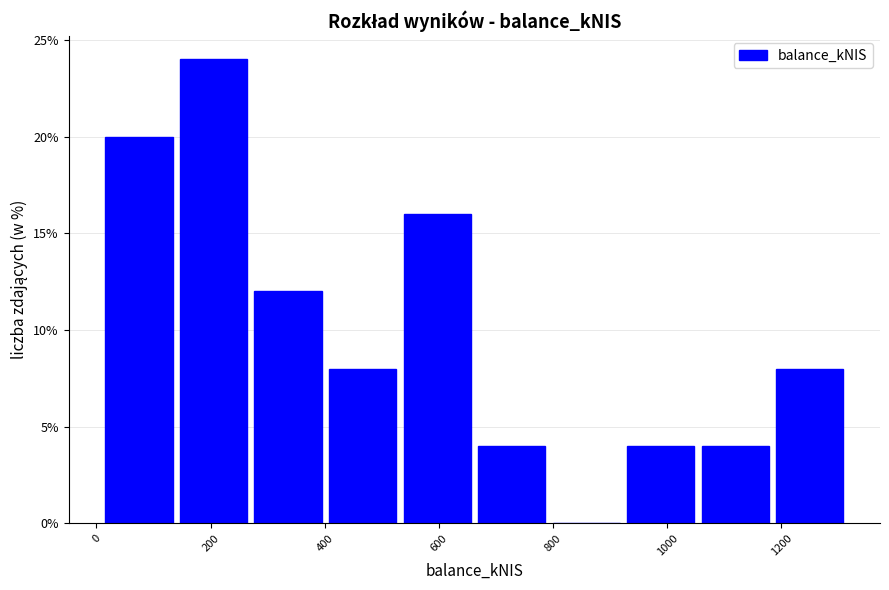

Reading left to right, list every bar in this chart as the range it spans on the x-axis followed by its height. Neither the bar edges nor the heights are printed on the chart, so give them approximately, as read against the axes.

20 to 140: 20
140 to 280: 24
280 to 400: 12
400 to 540: 8
540 to 660: 16
660 to 800: 4
800 to 920: 0
920 to 1060: 4
1060 to 1200: 4
1200 to 1320: 8